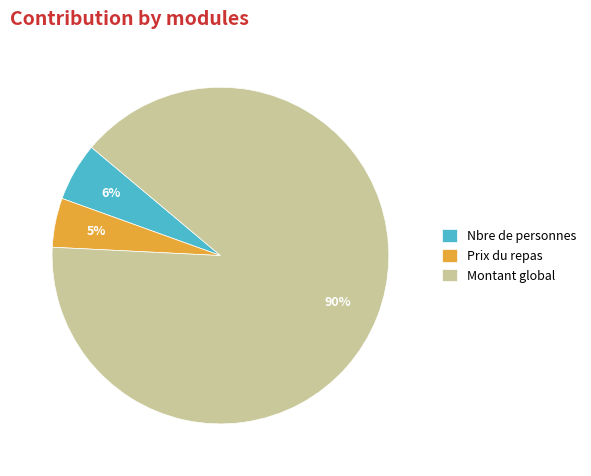

Does Nbre de personnes account for over 50% of the chart?

No